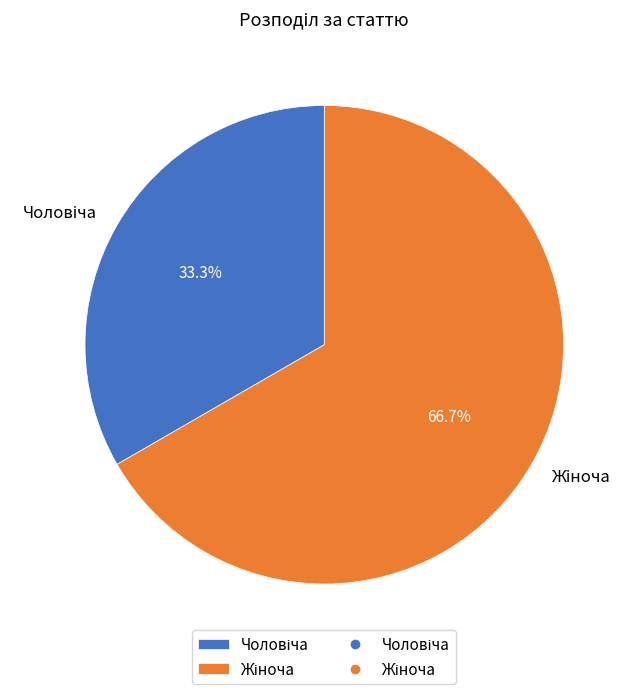

Does any single category account for the majority?

Yes